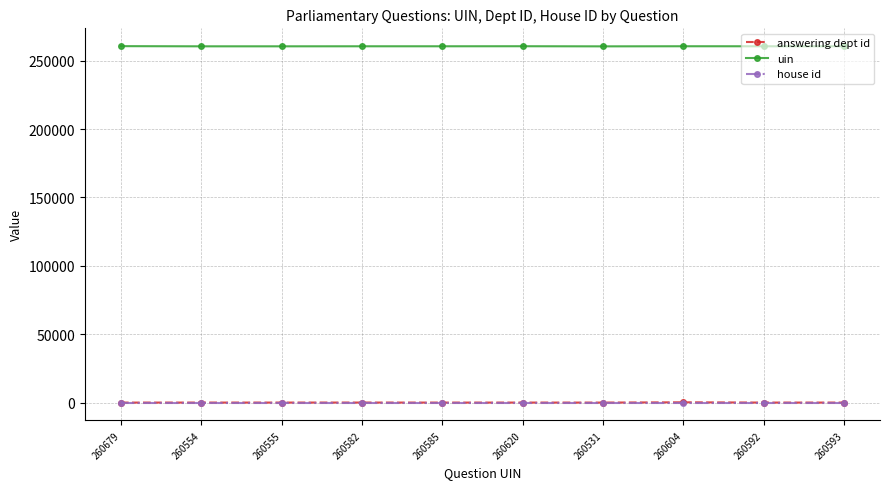

True or false: answering dept id and uin cross at least once.

False